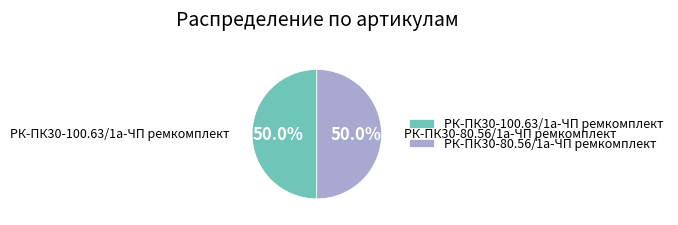

Is it true that РК-ПК30-80.56/1а-ЧП ремкомплект is 35% of the pie?

False